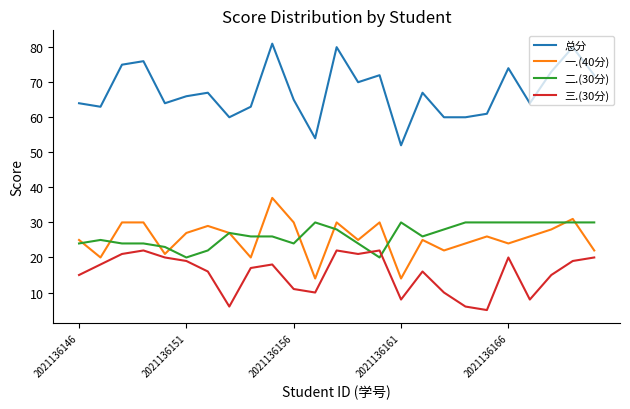

Rank the series by their maximum value, from lowest to highest.

三.(30分), 二.(30分), 一.(40分), 总分